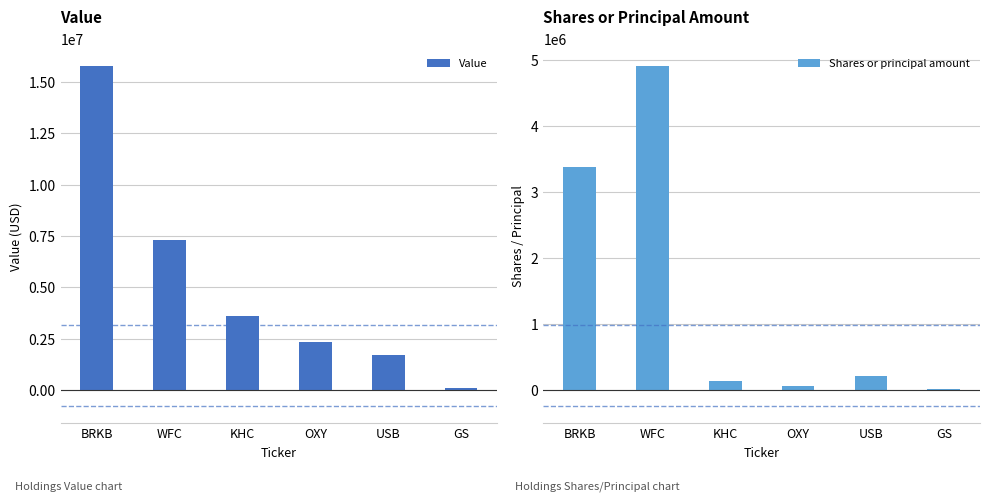

Reading right to left, extract all data points from this chart.

Value: GS=106000	USB=1697000	OXY=2347000	KHC=3619000	WFC=7307000	BRKB=15800000
Shares or principal amount: GS=6000	USB=209100	OXY=52000	KHC=130000	WFC=4906500	BRKB=3374900